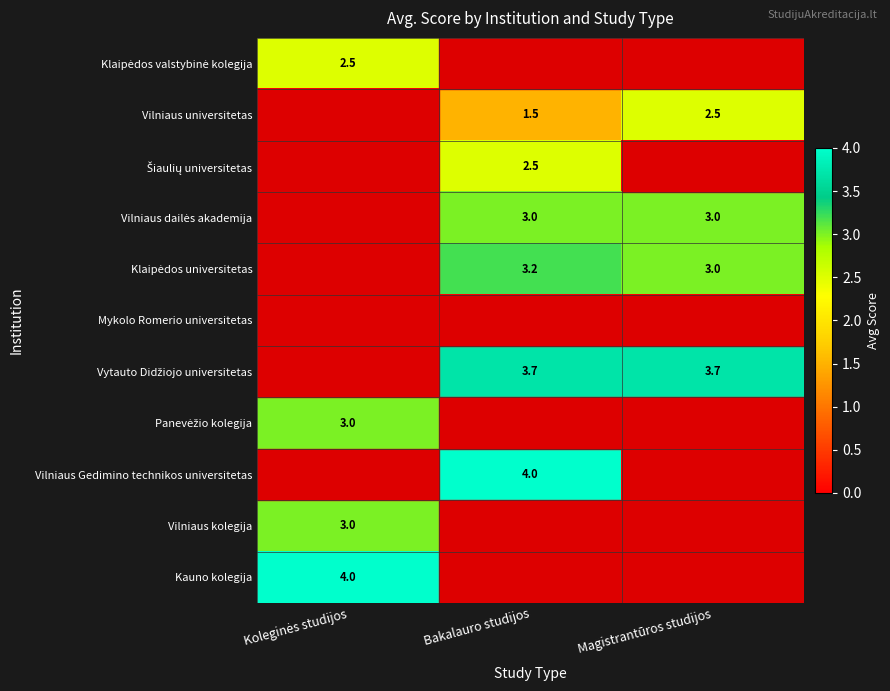

At which category is the sum across all series the highest?

Bakalauro studijos